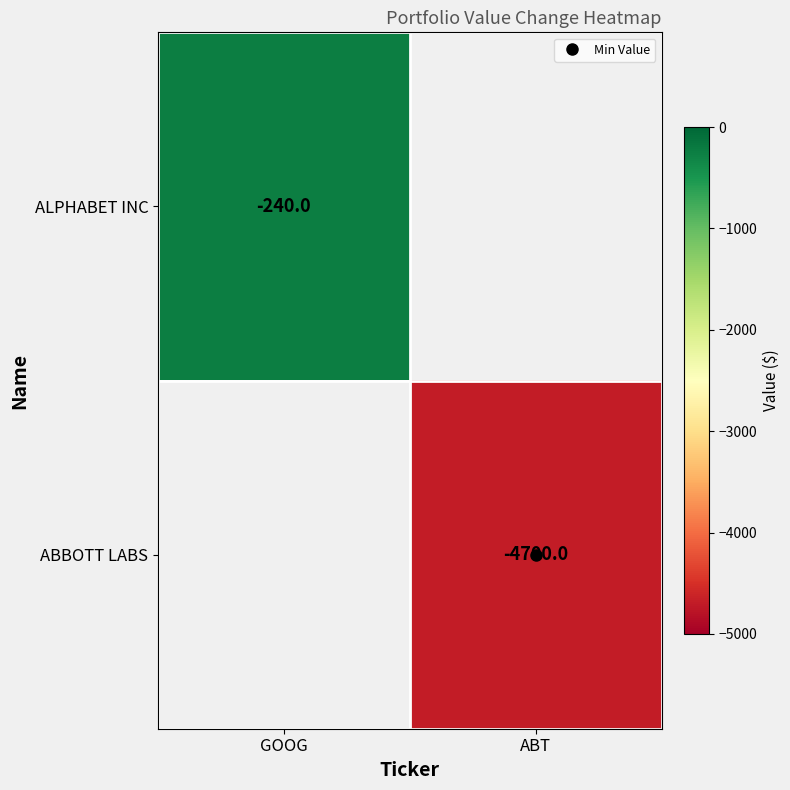

At how many categories does at least one series exceed -2561?

1